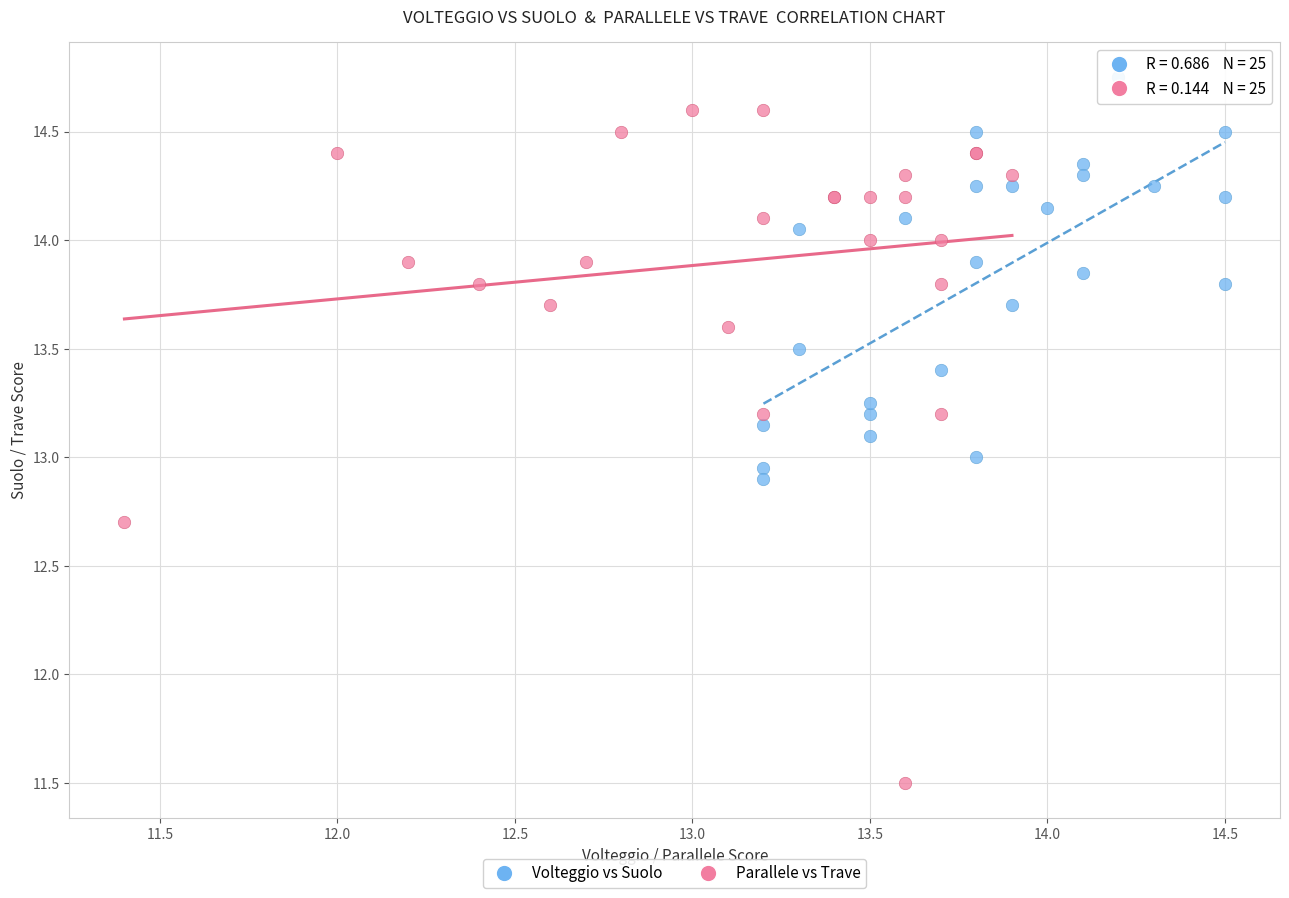

Which series reaches the minimum Y coordinate?

Parallele vs Trave